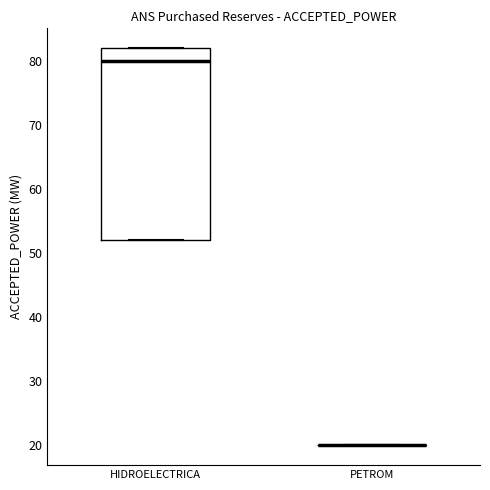

Comparing the boxes themselves (not the whiskers), which one is the tallest?

HIDROELECTRICA